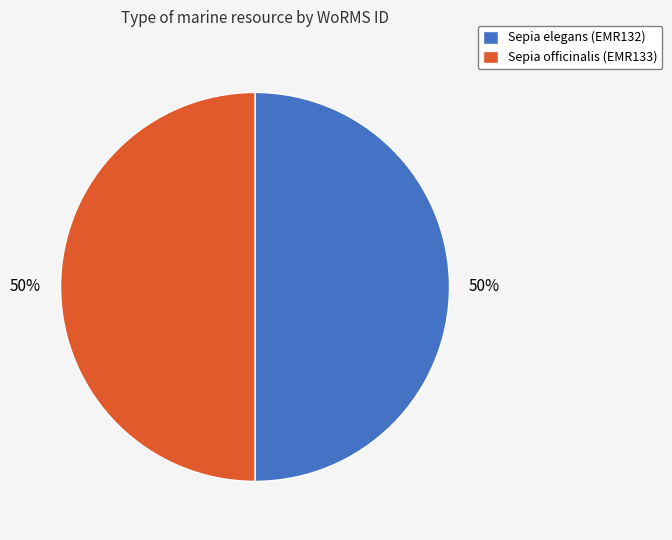

Do Sepia officinalis (EMR133) and Sepia elegans (EMR132) together represent more than half of the pie?

Yes